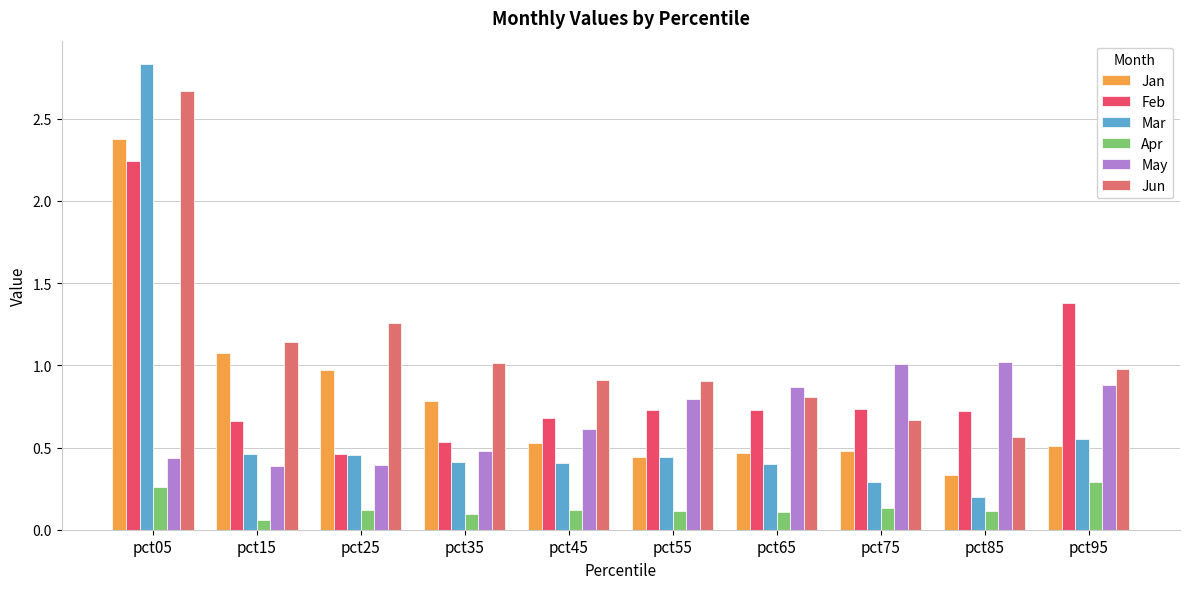

Where is Mar nearest to the value 1?

pct95